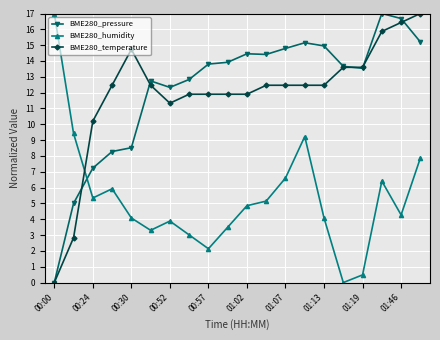

What is the maximum value for BME280_humidity?

17.0